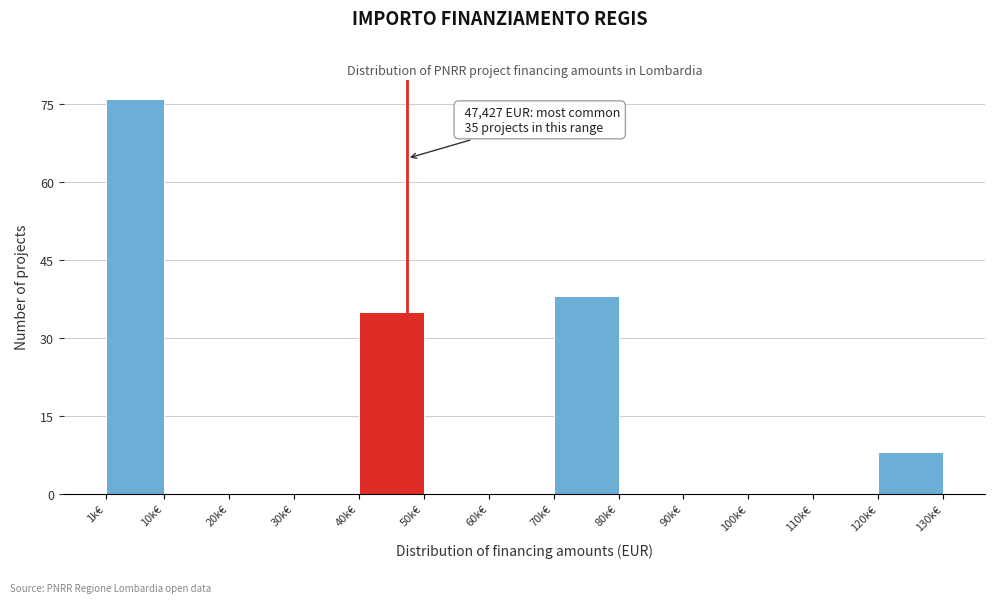

Reading left to right, list all the values displayed in this chart.

1k€=76	10k€=0	20k€=0	30k€=0	40k€=35	50k€=0	60k€=0	70k€=38	80k€=0	90k€=0	100k€=0	110k€=0	120k€=8